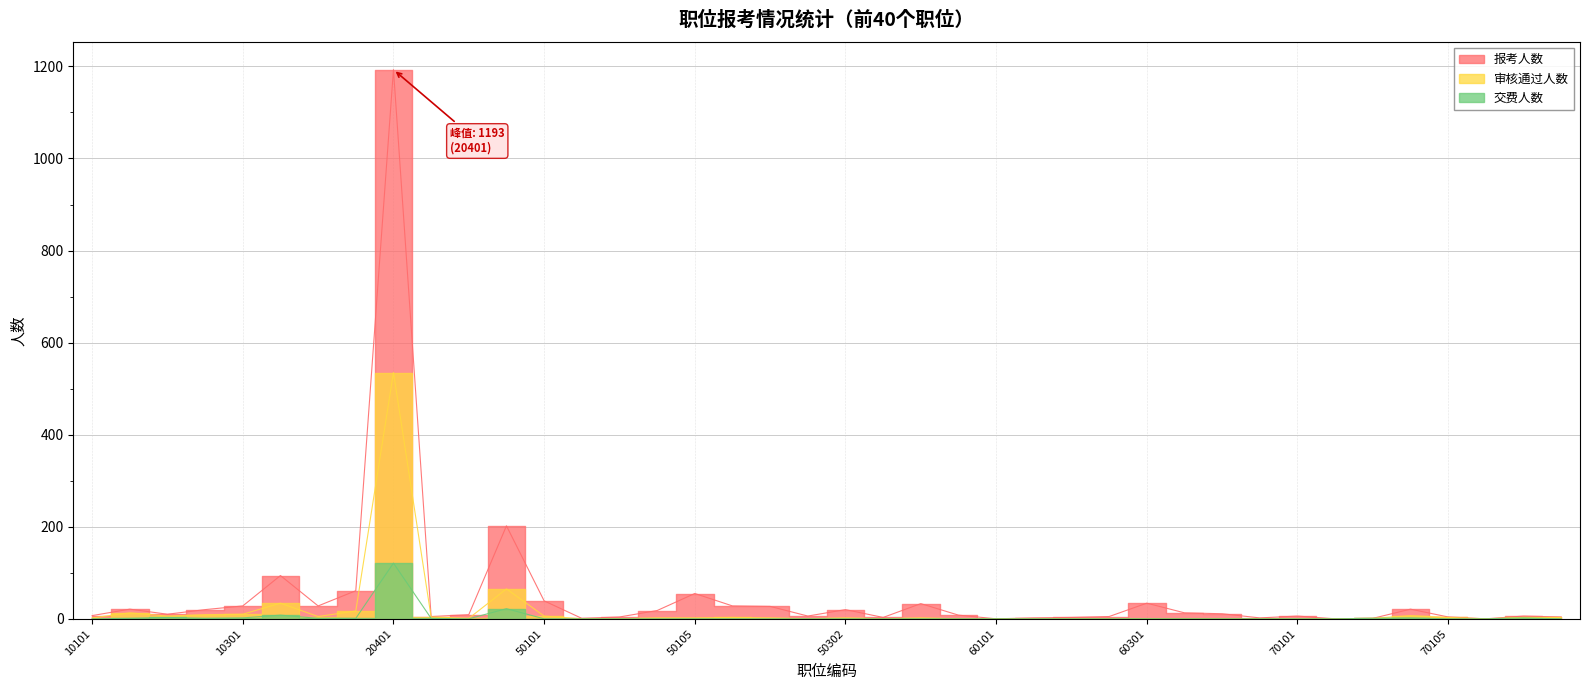

What is the average value of the 交费人数 series?

4